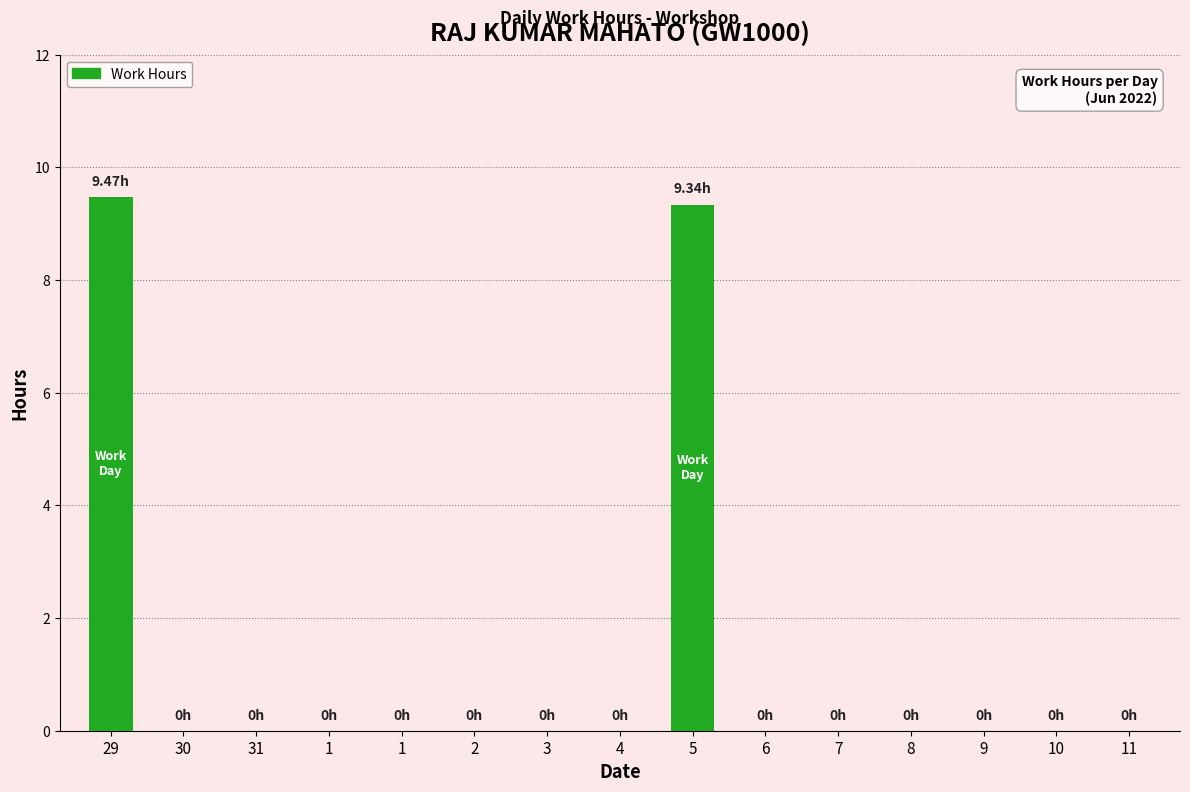

Count the number of data series in this chart.

1